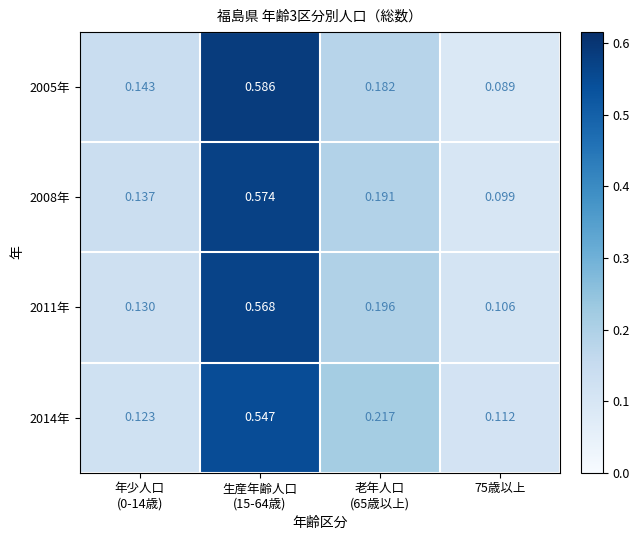

Which label corresponds to the largest value in the chart?

生産年齢人口
(15-64歳)